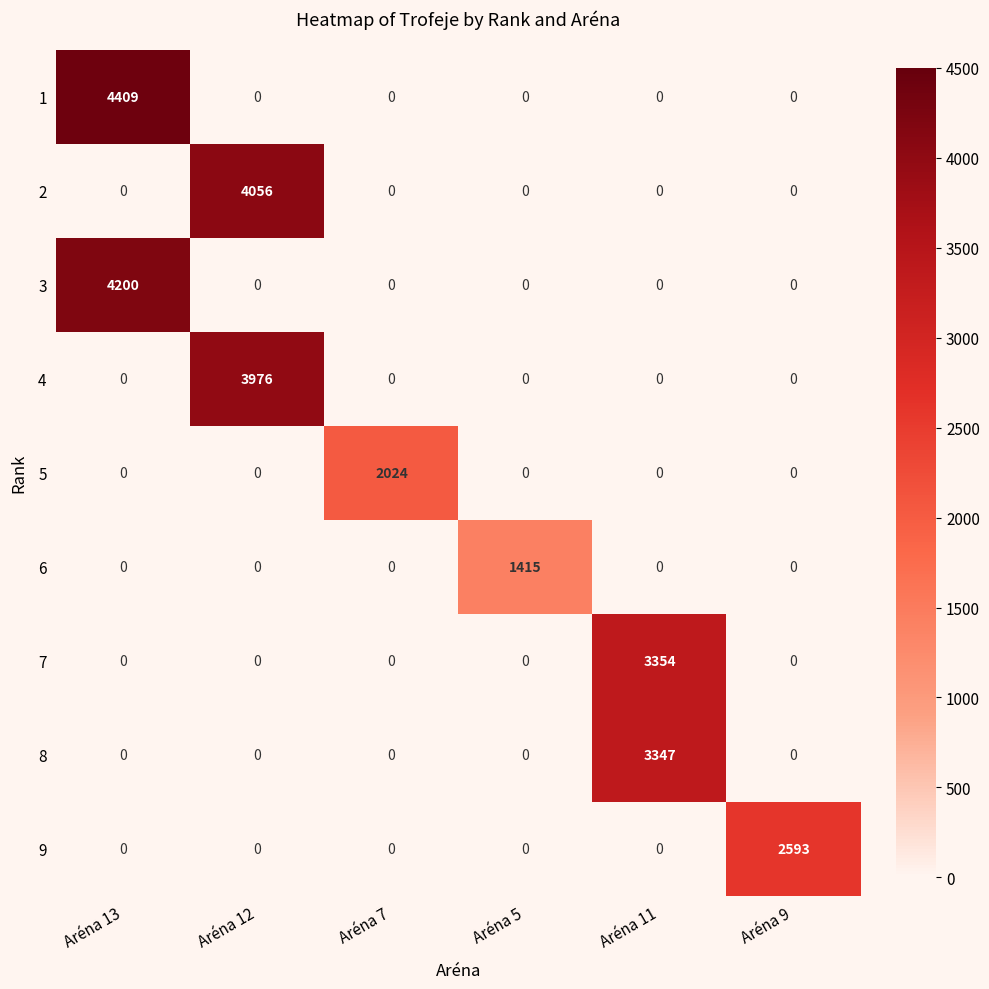

Rank the series by their maximum value, from lowest to highest.

6, 5, 9, 8, 7, 4, 2, 3, 1